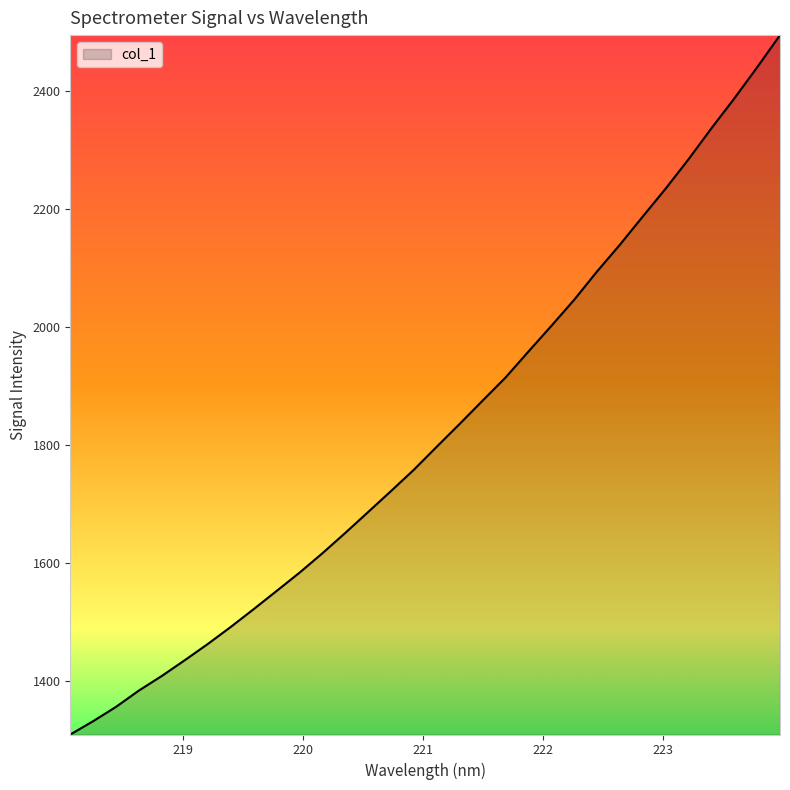

What is the smallest value displayed?

1308.7